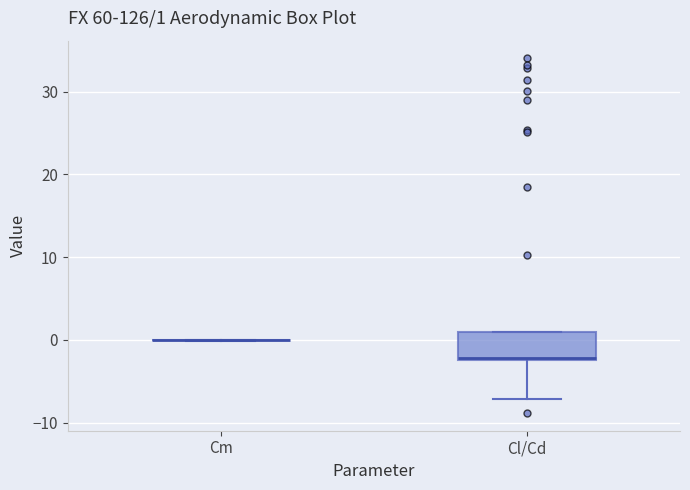

Which box is the tallest, from its lower edge to its upper edge?

Cl/Cd